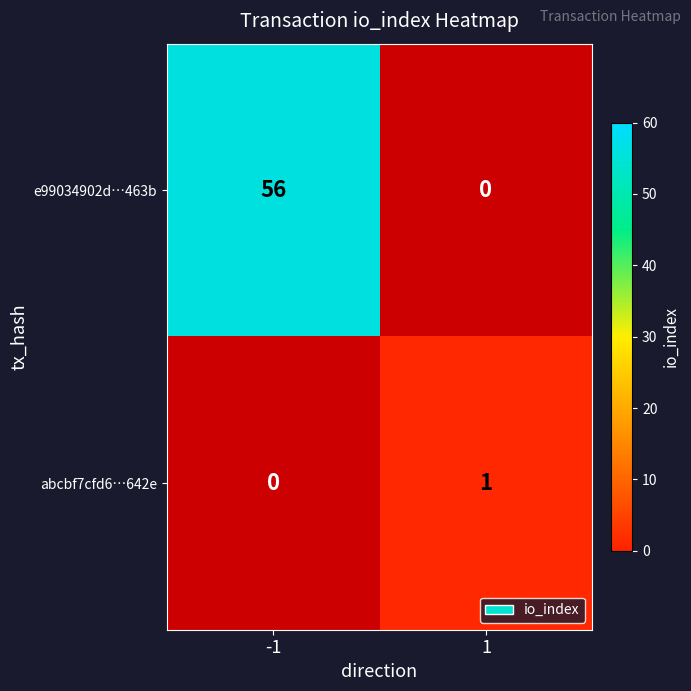

Rank the series at -1 from lowest to highest value.

abcbf7cfd6…642e, e99034902d…463b